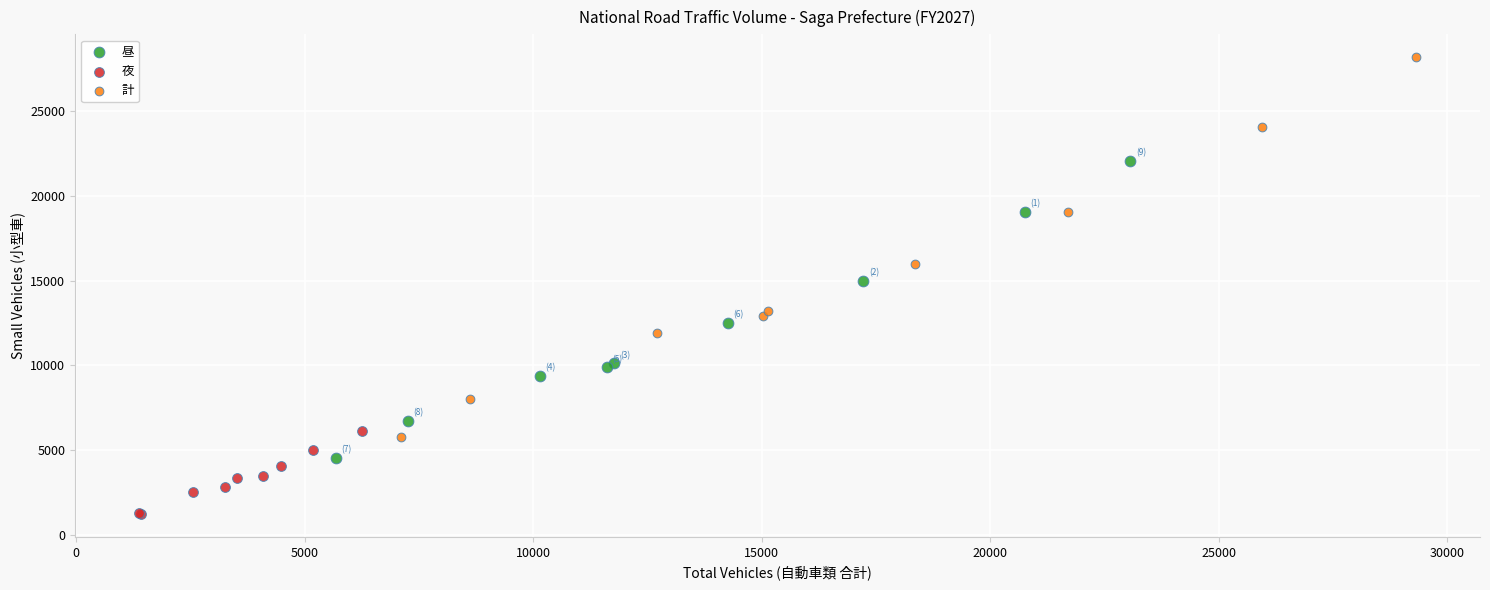

Which series contains the highest Y value?

計